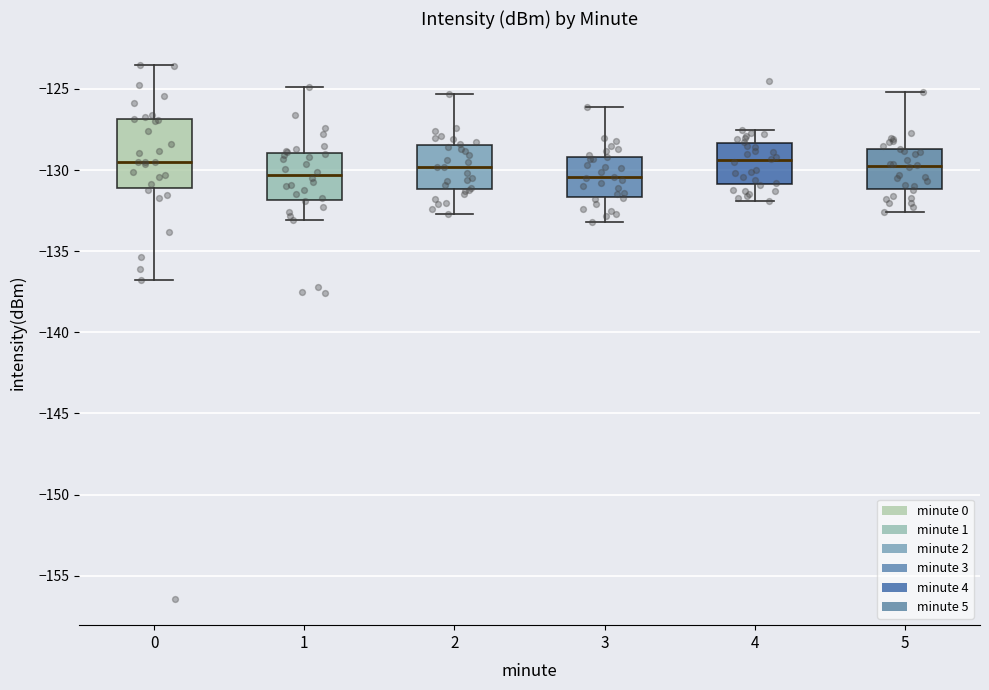

Reading left to right, read every box against the y-axis: the position of its median line, the range the box covers, and the ends of its whiskers. The values are not printed on the chart, so give them approximately, as read against the axis.

0: median -129.5, box -131.0 to -127.0, whiskers -137.0 to -123.5
1: median -130.5, box -132.0 to -129.0, whiskers -133.0 to -125.0
2: median -130.0, box -131.0 to -128.5, whiskers -132.5 to -125.5
3: median -130.5, box -131.5 to -129.0, whiskers -133.0 to -126.0
4: median -129.5, box -131.0 to -128.5, whiskers -132.0 to -127.5
5: median -129.5, box -131.0 to -128.5, whiskers -132.5 to -125.0